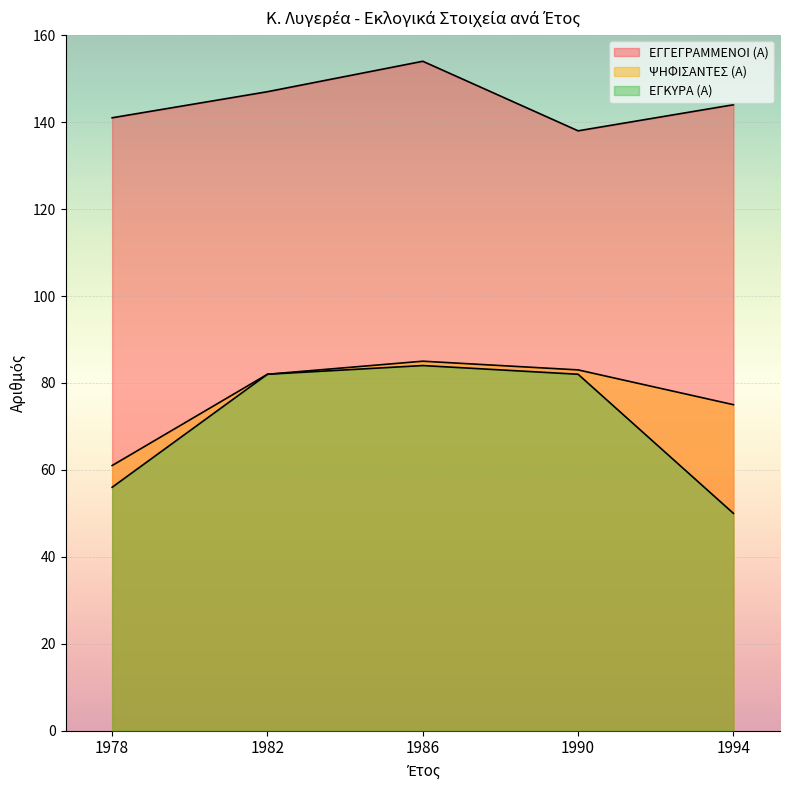

True or false: ΕΓΓΕΓΡΑΜΜΕΝΟΙ (Α) and ΕΓΚΥΡΑ (Α) cross at least once.

False